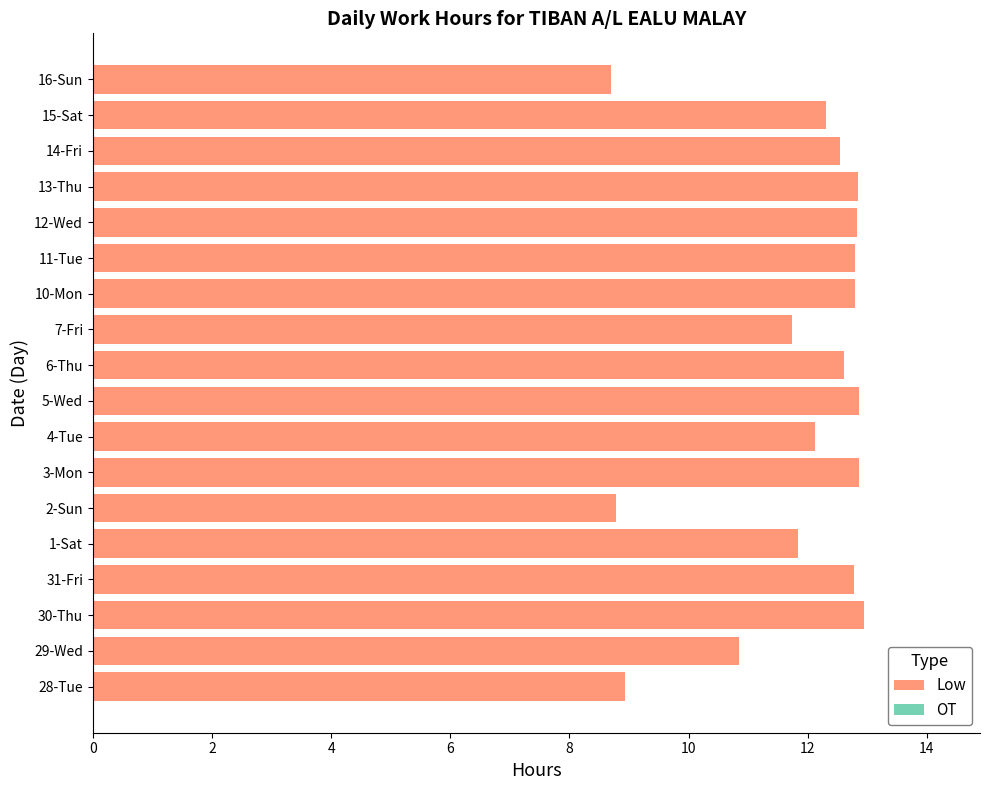

How many categories are shown in the chart?

18